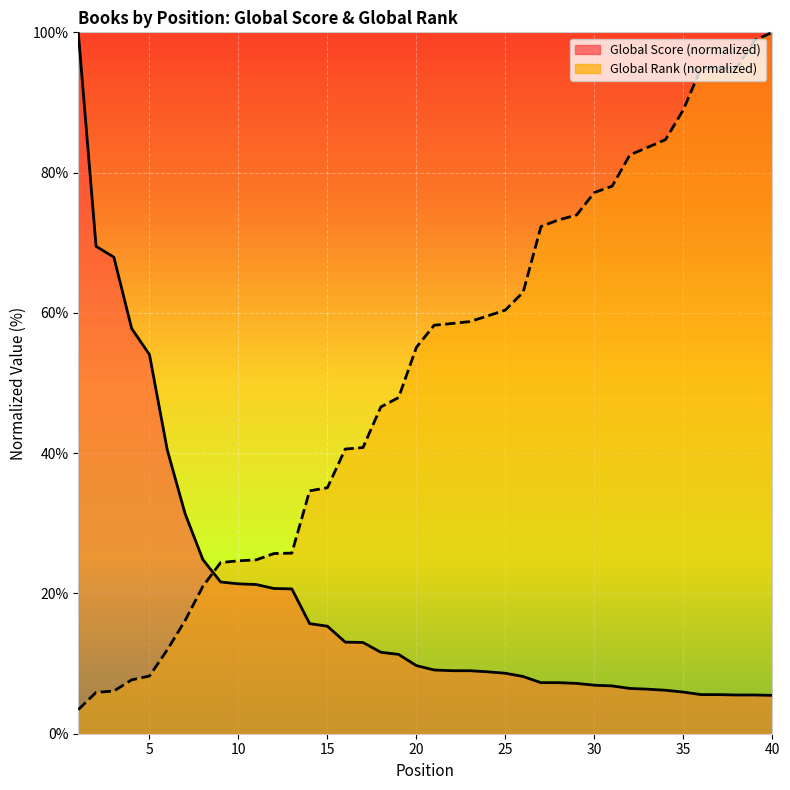

Rank the series by their maximum value, from highest to lowest.

Global Score, Global Rank